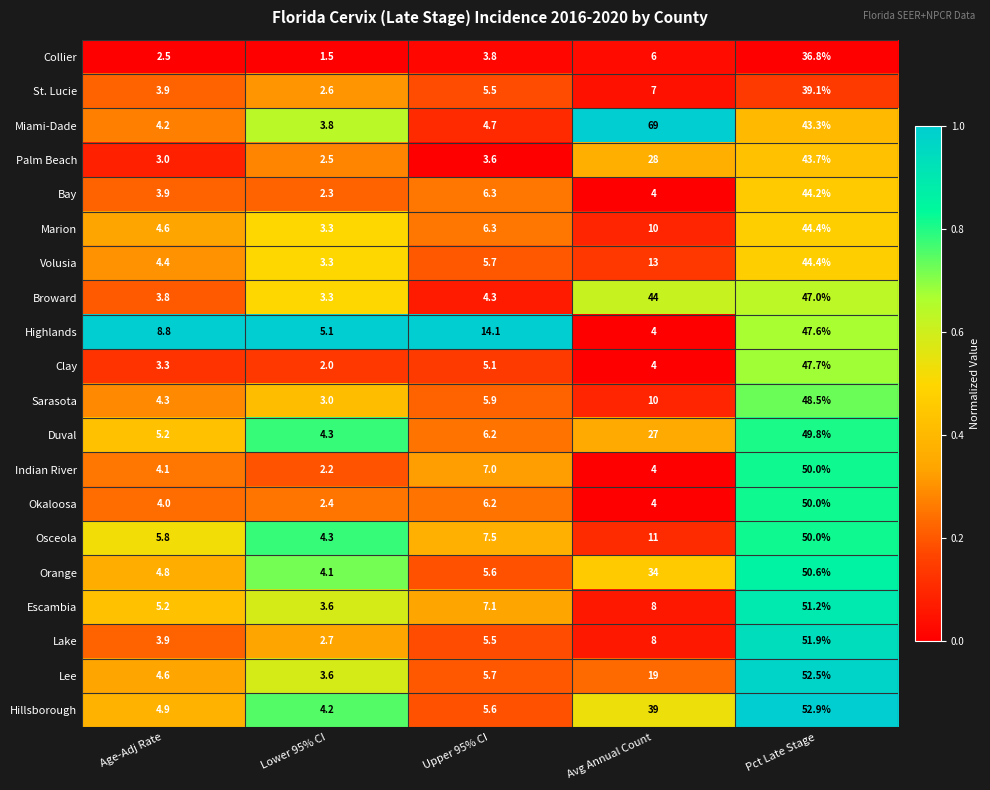

Which category has the lowest value across all series?

Lower 95% CI